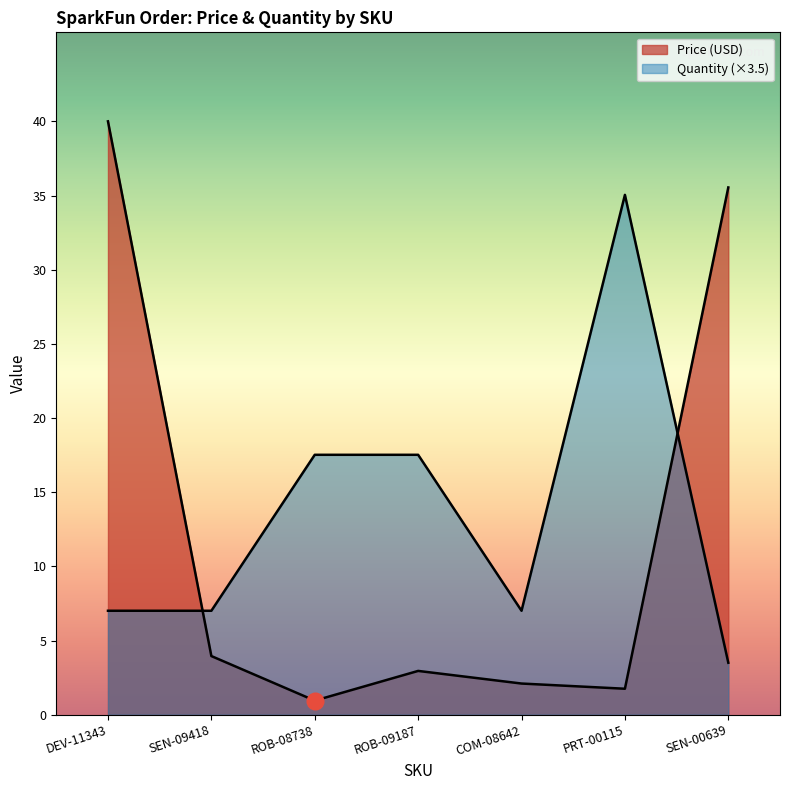

At which label does Quantity reach its minimum?

SEN-00639